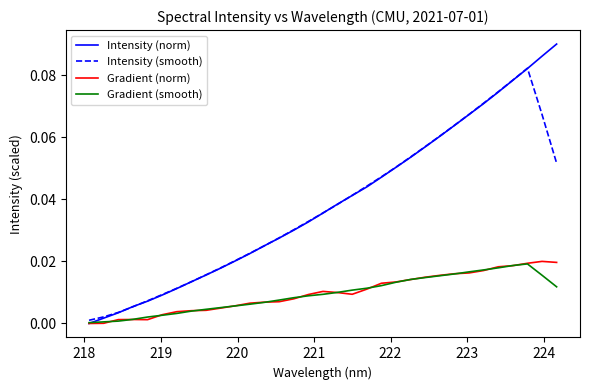

Which series has the widest spread of values?

Intensity (norm)